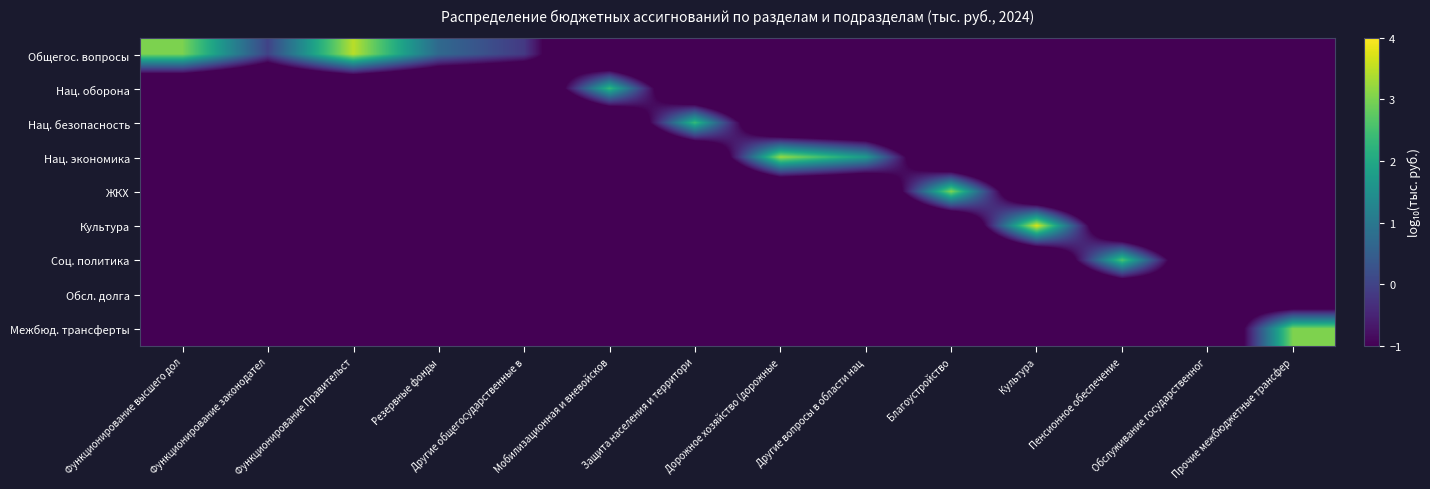

How many series are shown in this chart?

9